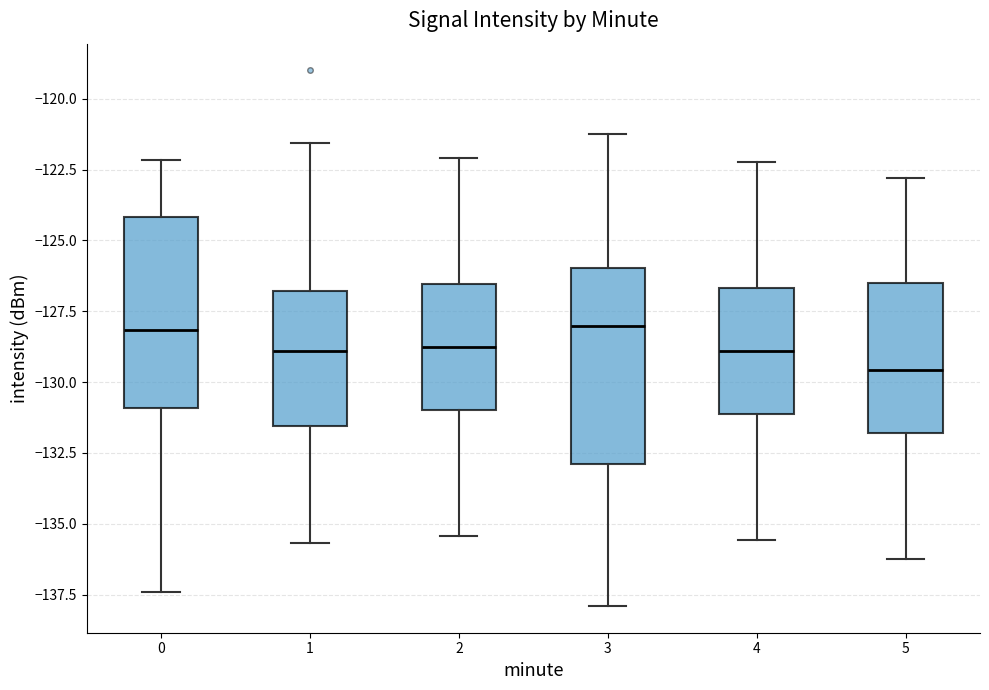

Which box's median line is the lowest?

5